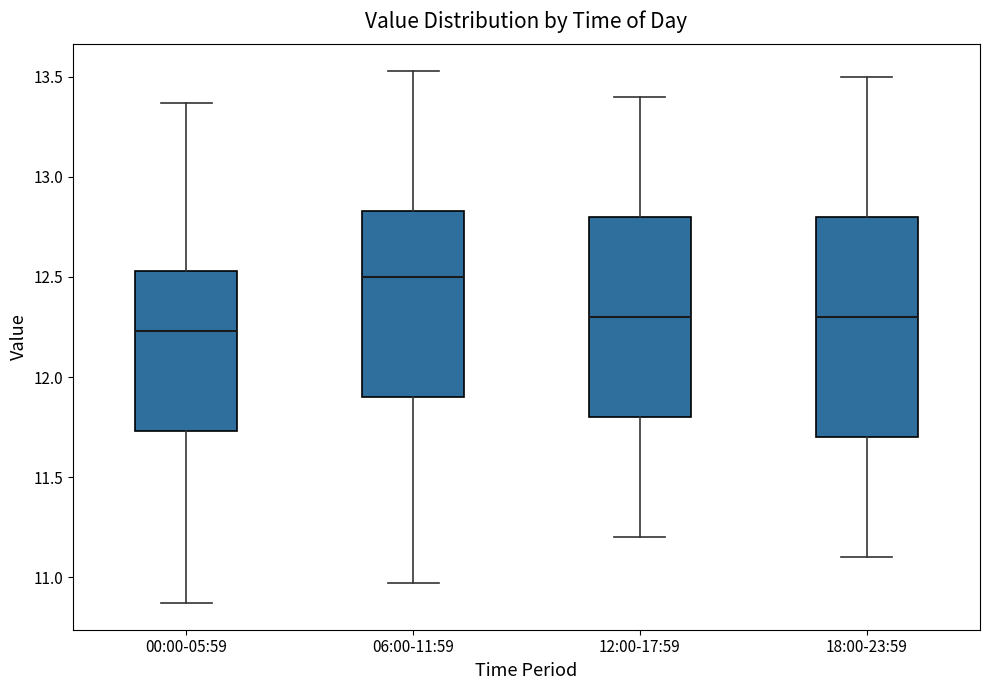

Reading left to right, read every box against the y-axis: the position of its median line, the range the box covers, and the ends of its whiskers. The values are not printed on the chart, so give them approximately, as read against the axis.

00:00-05:59: median 12.25, box 11.75 to 12.55, whiskers 10.85 to 13.35
06:00-11:59: median 12.50, box 11.90 to 12.85, whiskers 10.95 to 13.55
12:00-17:59: median 12.30, box 11.80 to 12.80, whiskers 11.20 to 13.40
18:00-23:59: median 12.30, box 11.70 to 12.80, whiskers 11.10 to 13.50